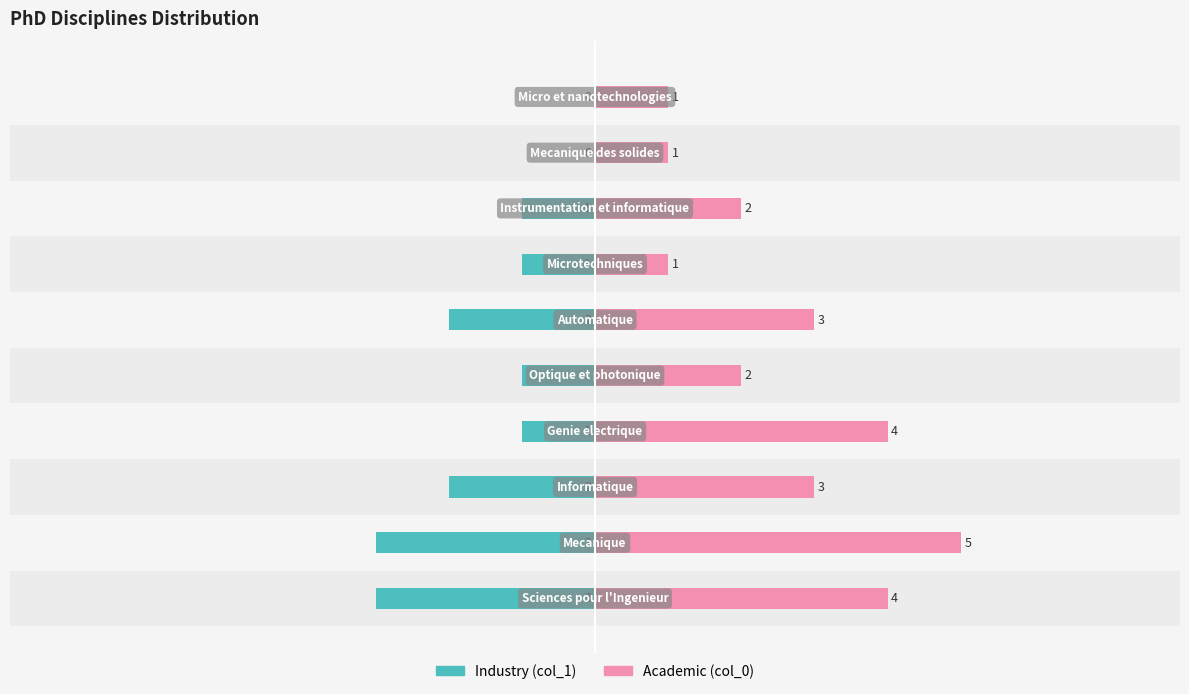

Which has a higher value, 6 or −8?

6